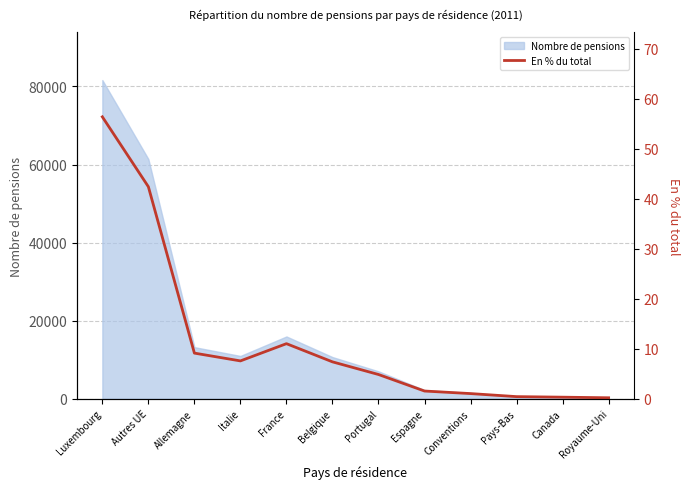

The value at Canada is 0.1. True or false?

False